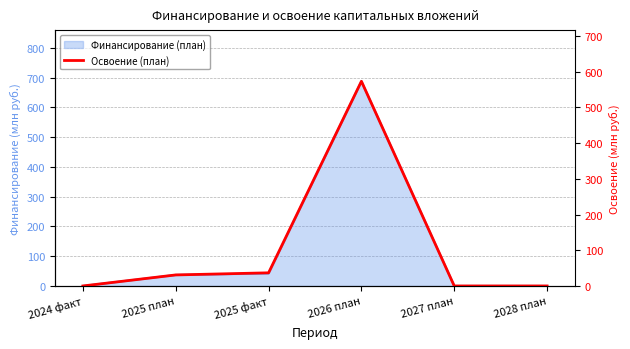

Where is the data nearest to the value 286?

2025 факт